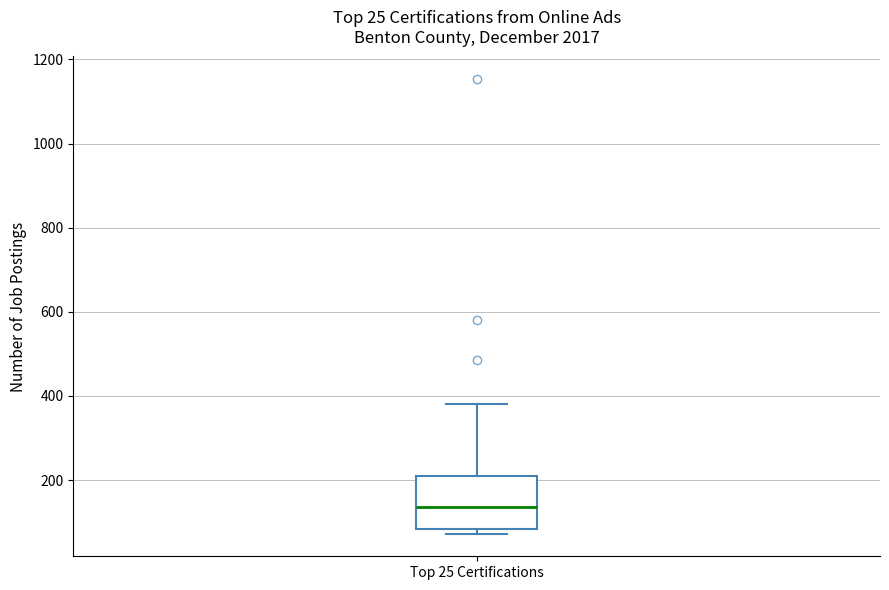

Where does the upper whisker of the box for Top 25 Certifications end on the y-axis? The values are not printed on the chart, so give them approximately, as read against the axis.

380